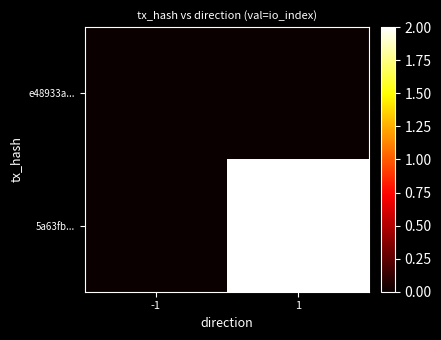

Reading left to right, what are all the values shown in this chart?

e48933a...: -1=0	1=0
5a63fb...: -1=0	1=2